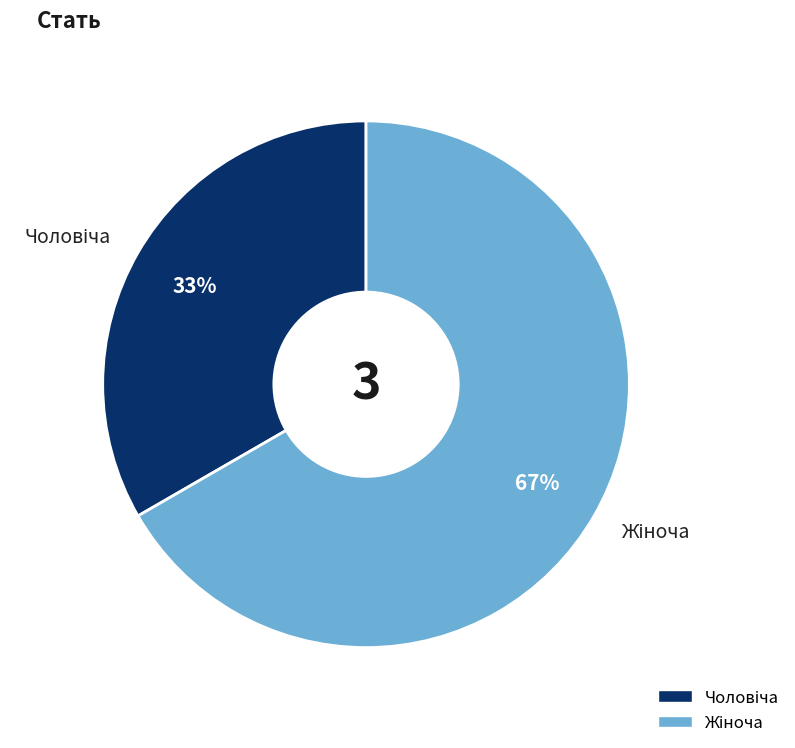

Is there a majority slice in this chart?

Yes